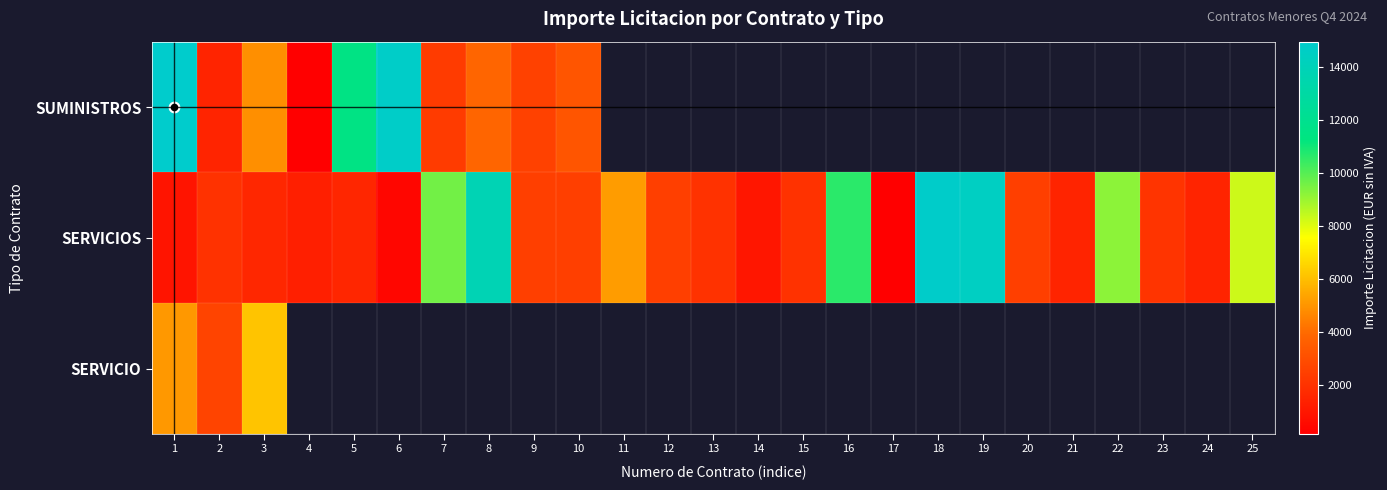

What is the difference between the highest and lowest values at 7?

7300.2